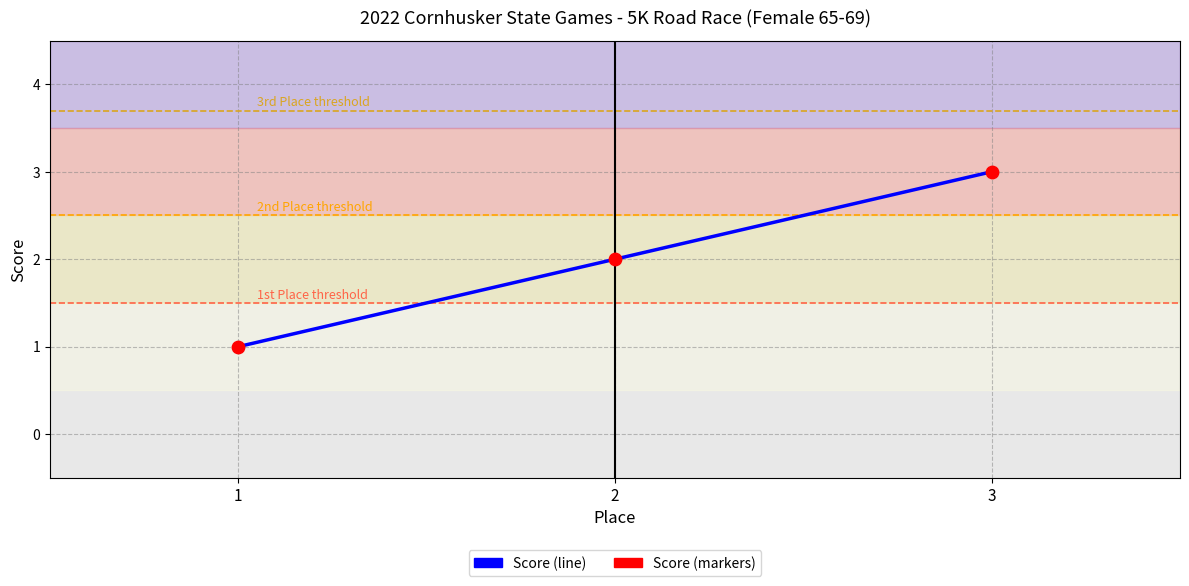

The value at 3 is 2. True or false?

False